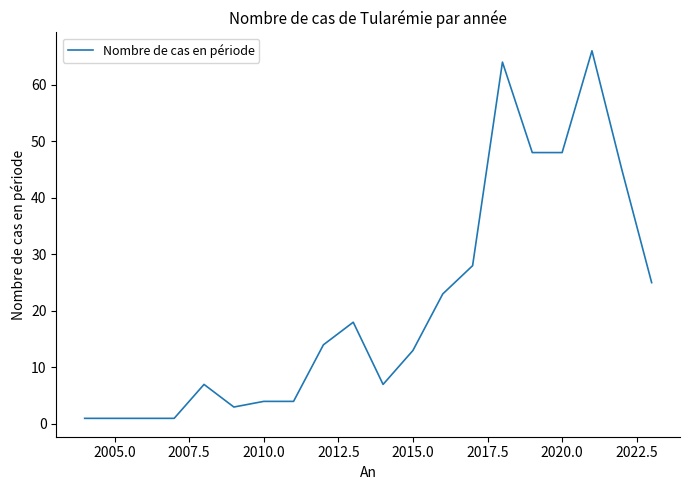

What is the greatest value displayed?

66